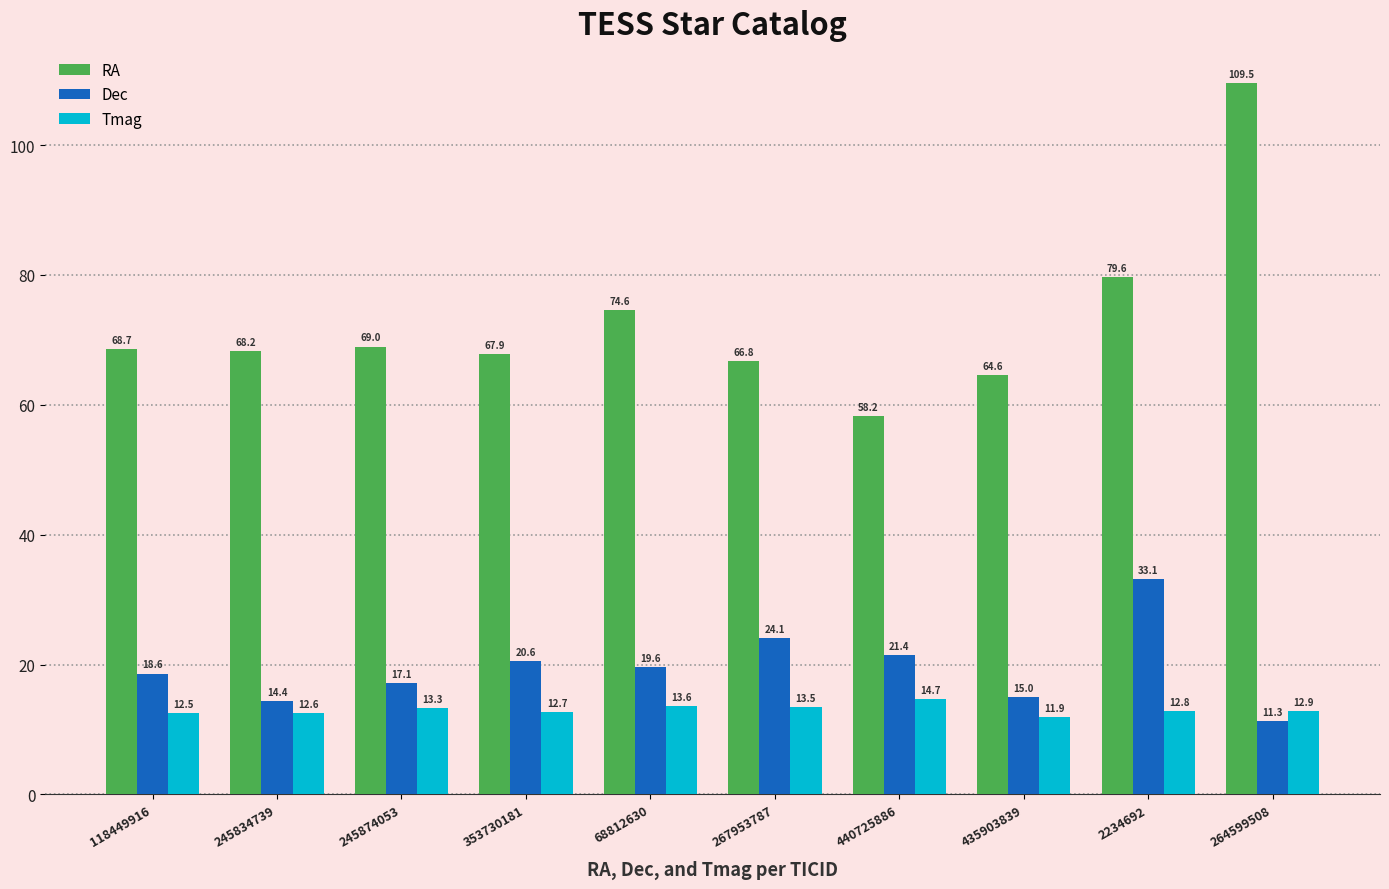

Read the Tmag value at 353730181.

12.7